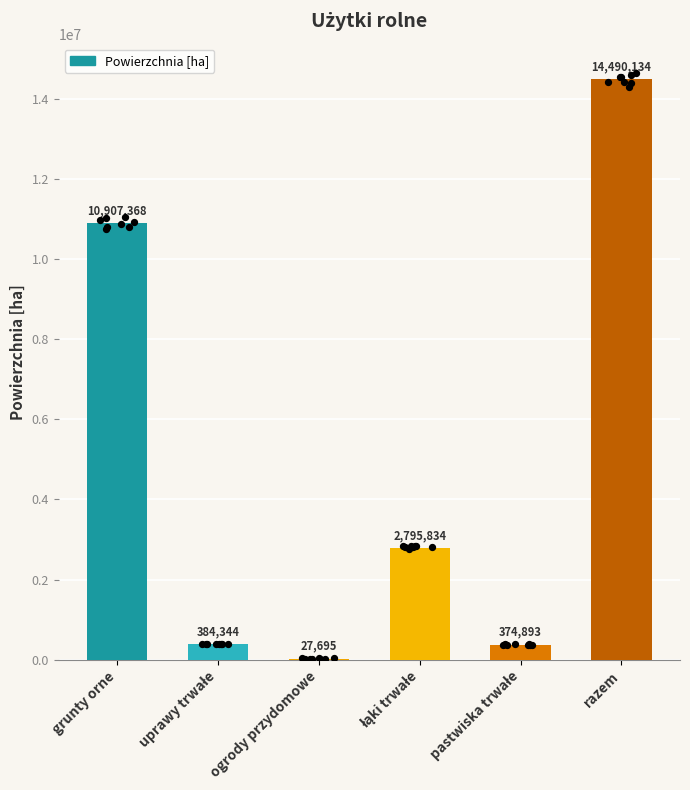

What is the change in value from uprawy trwałe to łąki trwałe?

+2411490